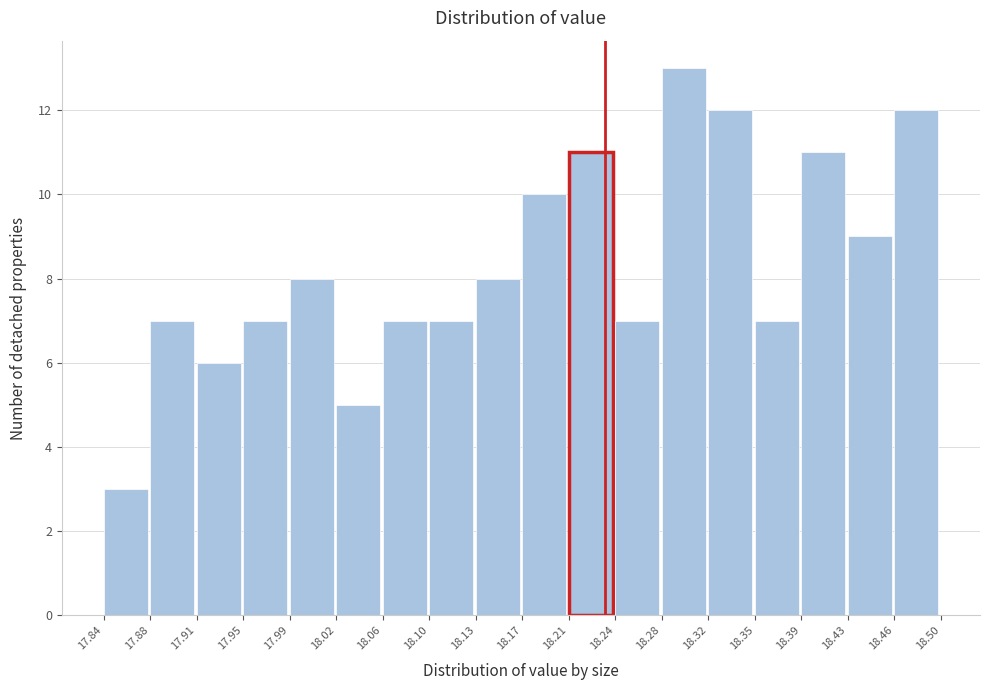

Reading left to right, list every bar in this chart as the range it spans on the x-axis followed by its height. The values are not printed on the chart, so give them approximately, as read against the axis.

17.84 to 17.88: 3
17.88 to 17.91: 7
17.91 to 17.95: 6
17.95 to 17.99: 7
17.99 to 18.02: 8
18.02 to 18.06: 5
18.06 to 18.10: 7
18.10 to 18.13: 7
18.13 to 18.17: 8
18.17 to 18.21: 10
18.21 to 18.24: 11
18.24 to 18.28: 7
18.28 to 18.32: 13
18.32 to 18.35: 12
18.35 to 18.39: 7
18.39 to 18.43: 11
18.43 to 18.46: 9
18.46 to 18.50: 12